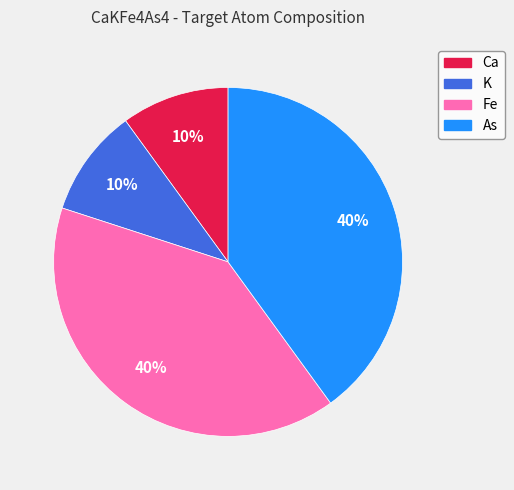

To the nearest percent, what is the combined percentage of Fe and Ca?

50%